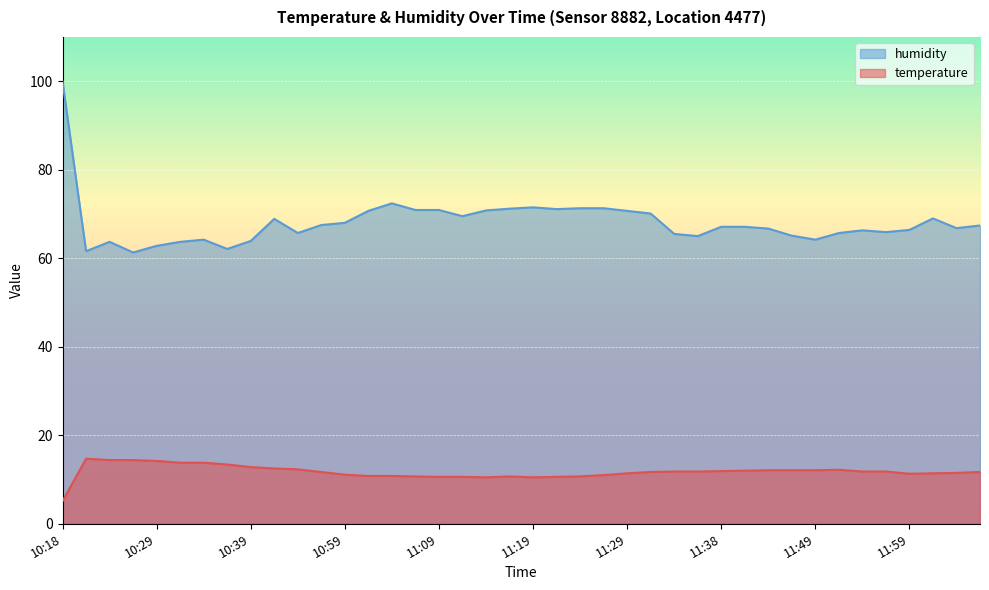

The value of temperature at 11:54 is 6.3. True or false?

False